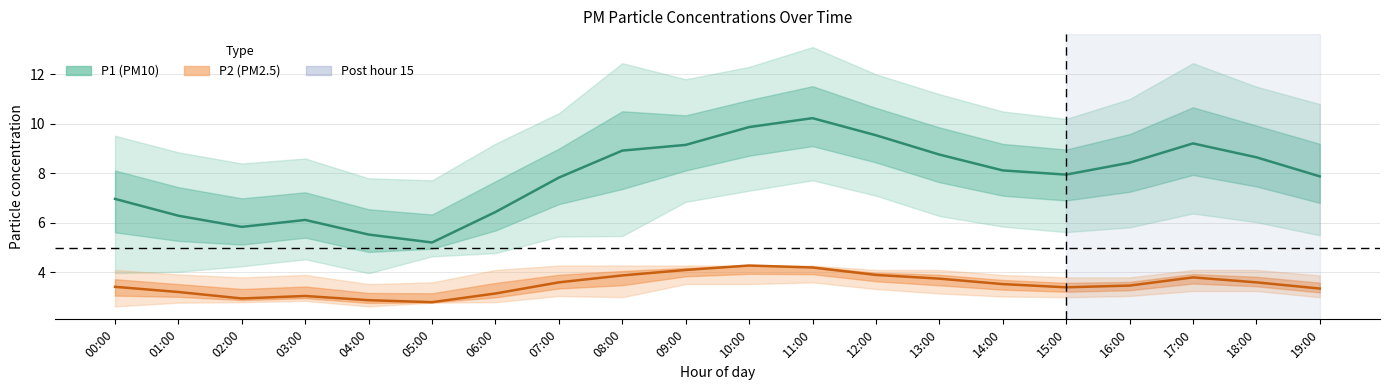

Where is the first local minimum for P2?

02:00